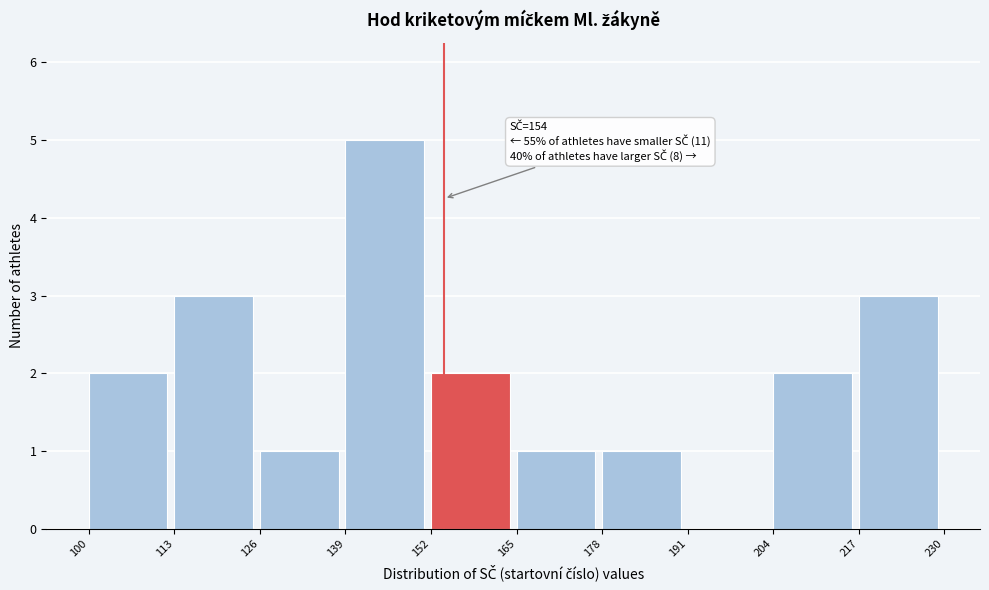

Over which range of the x-axis is the bar tallest?

139 to 152